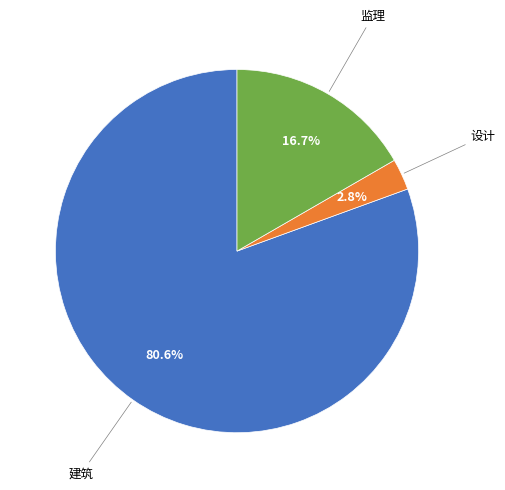

Combined, do 建筑 and 设计 account for over 50%?

Yes